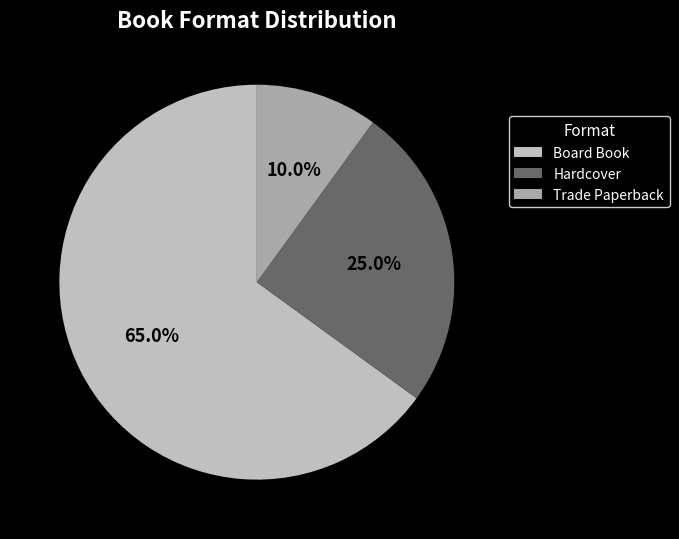

Which slice is the largest?

Board Book